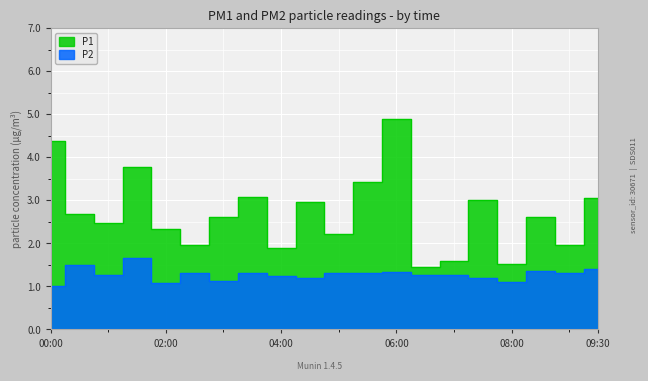

How many values in the P2 series exceed 1?

19